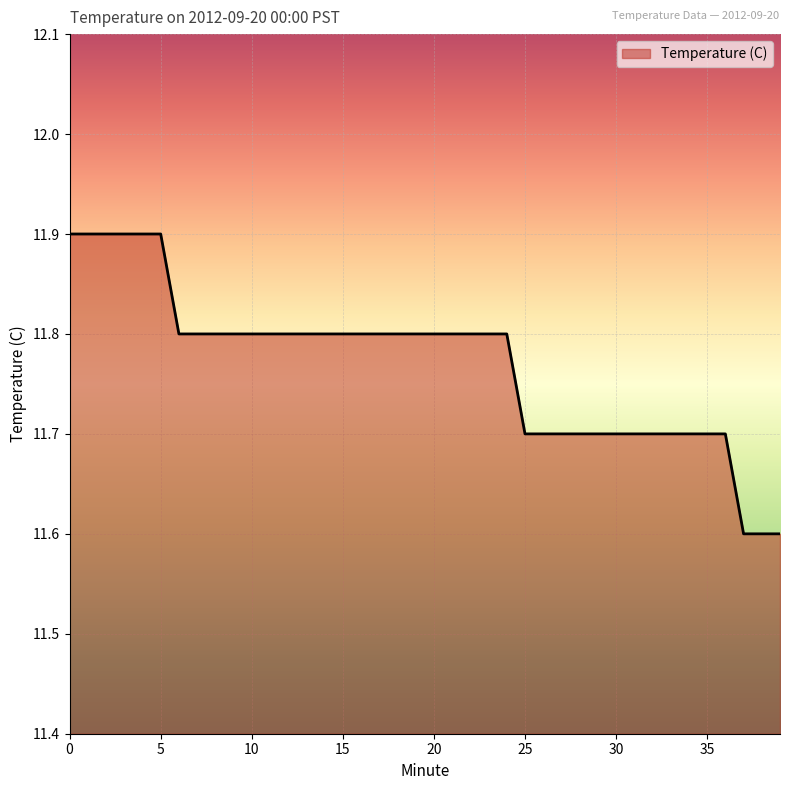

What is the maximum value shown in the chart?

11.9